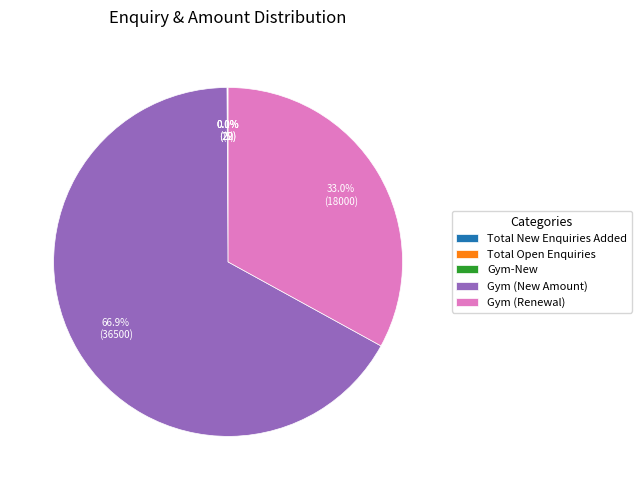

Is it true that Gym (Renewal) is 33% of the pie?

True